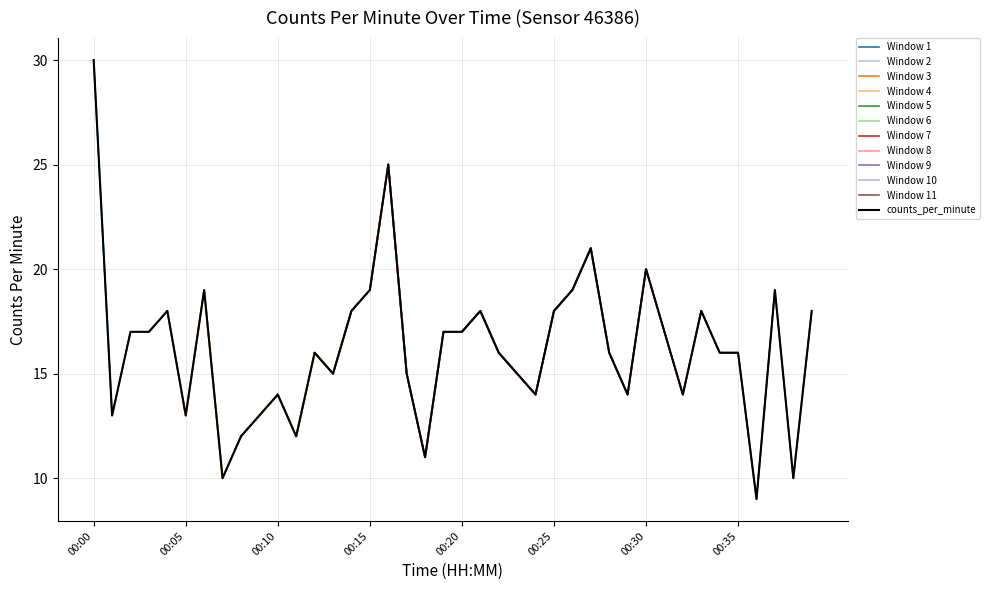

Which category has the highest value in the Window 1 series?

00:00